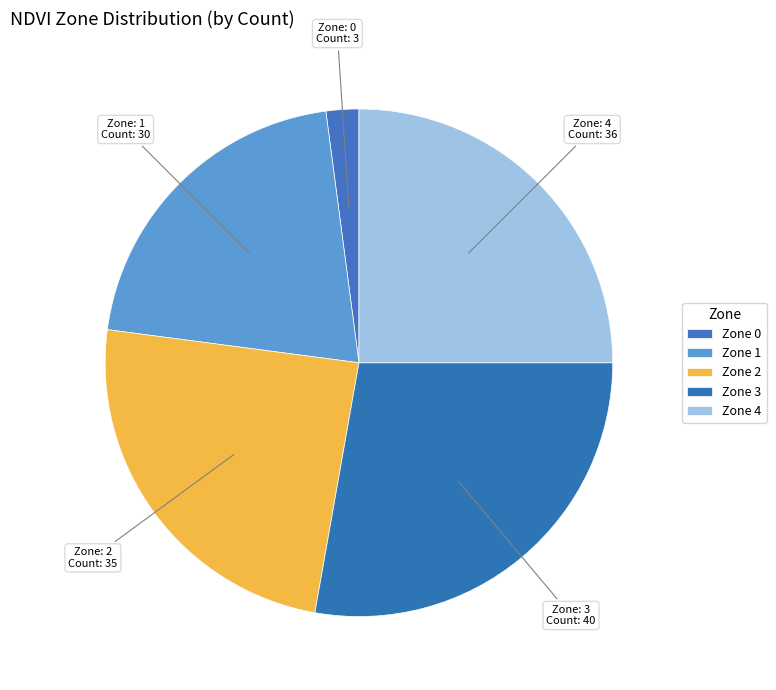

To the nearest percent, what is the combined percentage of Zone 0 and Zone 1?

23%